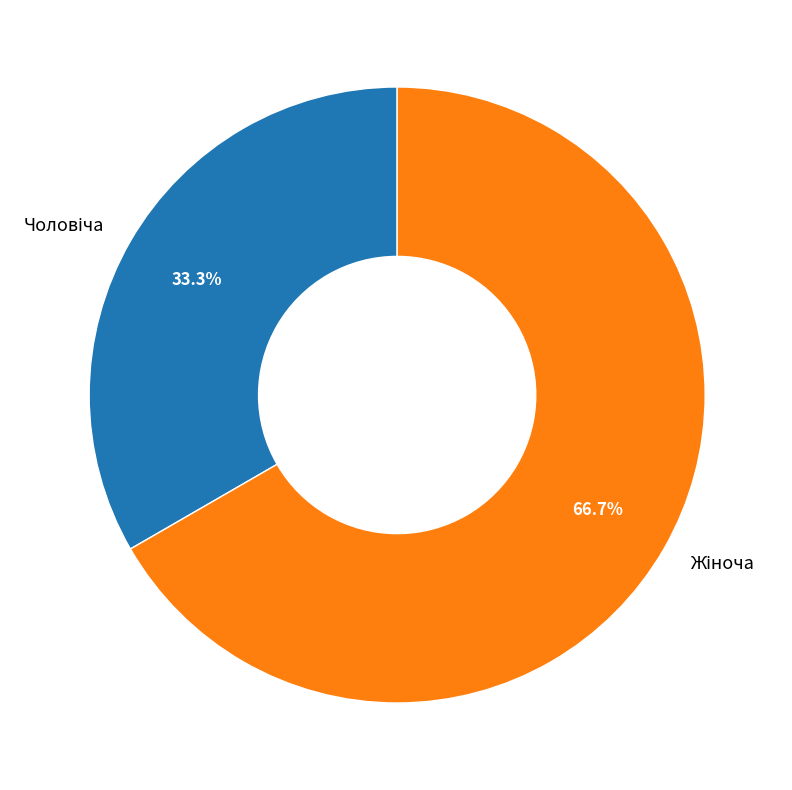

To the nearest percent, what is the difference between the largest and smallest slice percentages?

33%